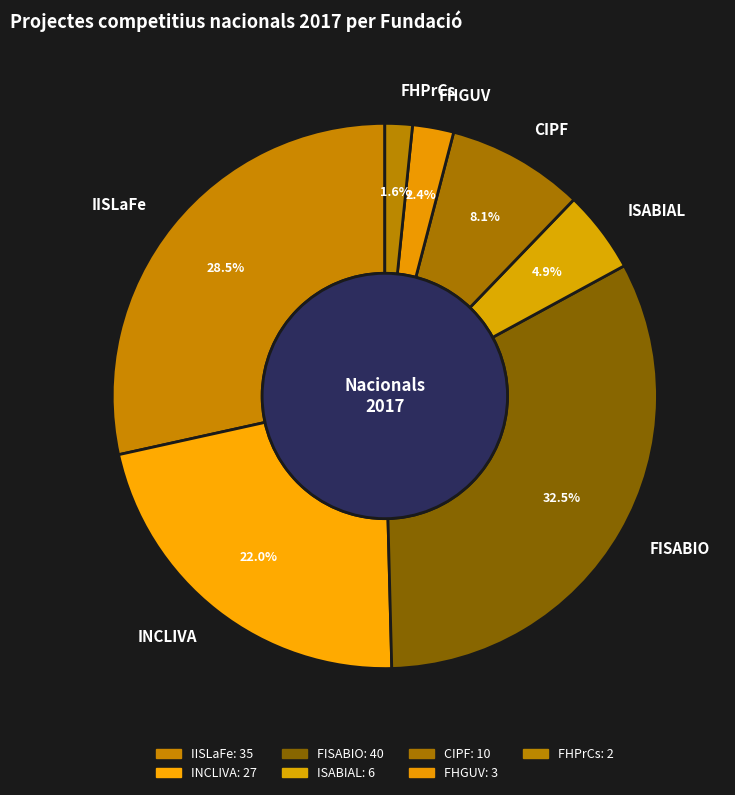

What is the total percentage of FHGUV and INCLIVA?

24.4%